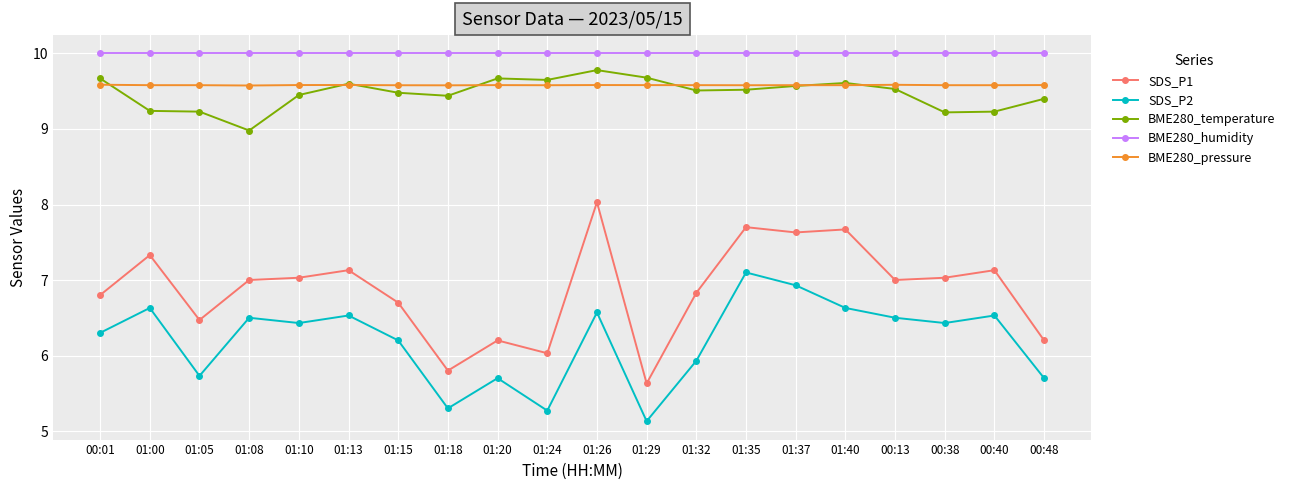

How many lines are shown in the chart?

5